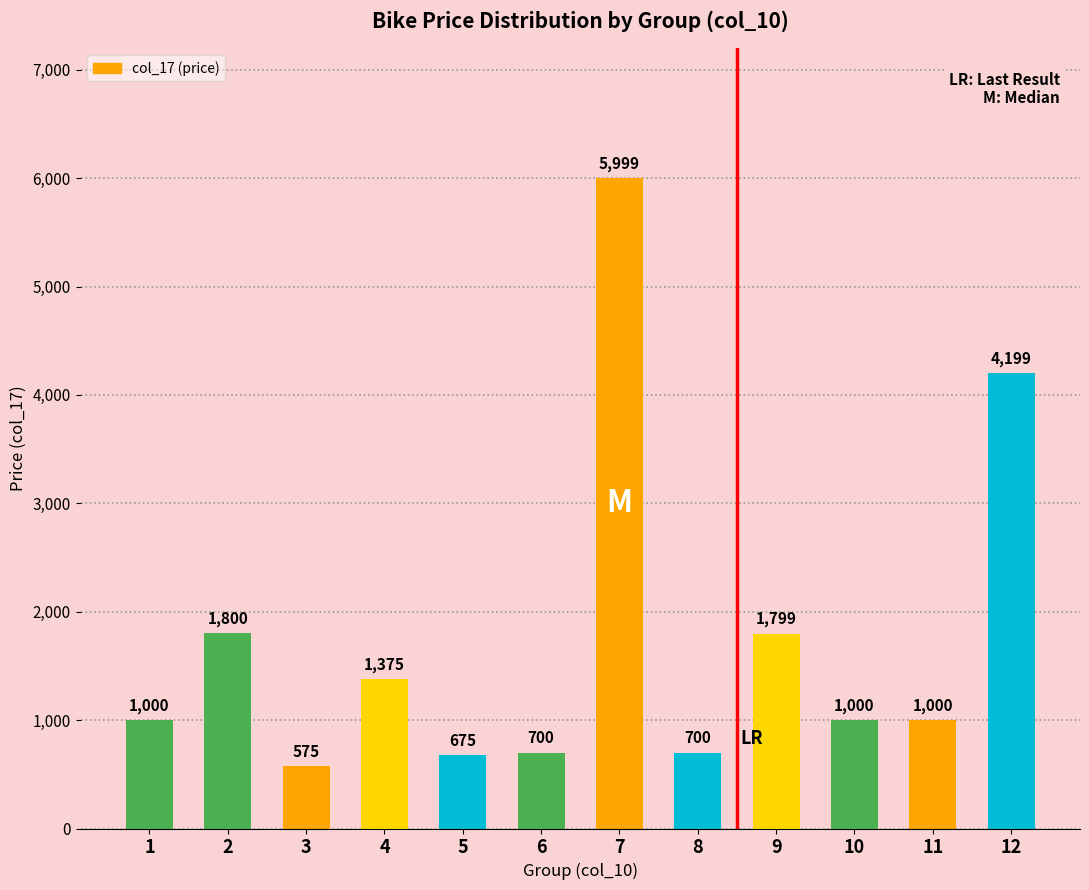

Are the bars grouped side by side (vs. stacked)?

No